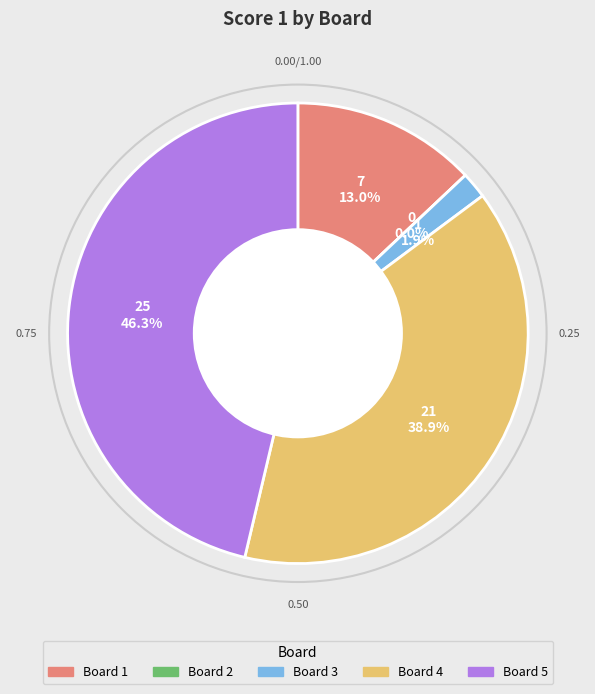

Is there any slice that represents more than half of the pie?

No